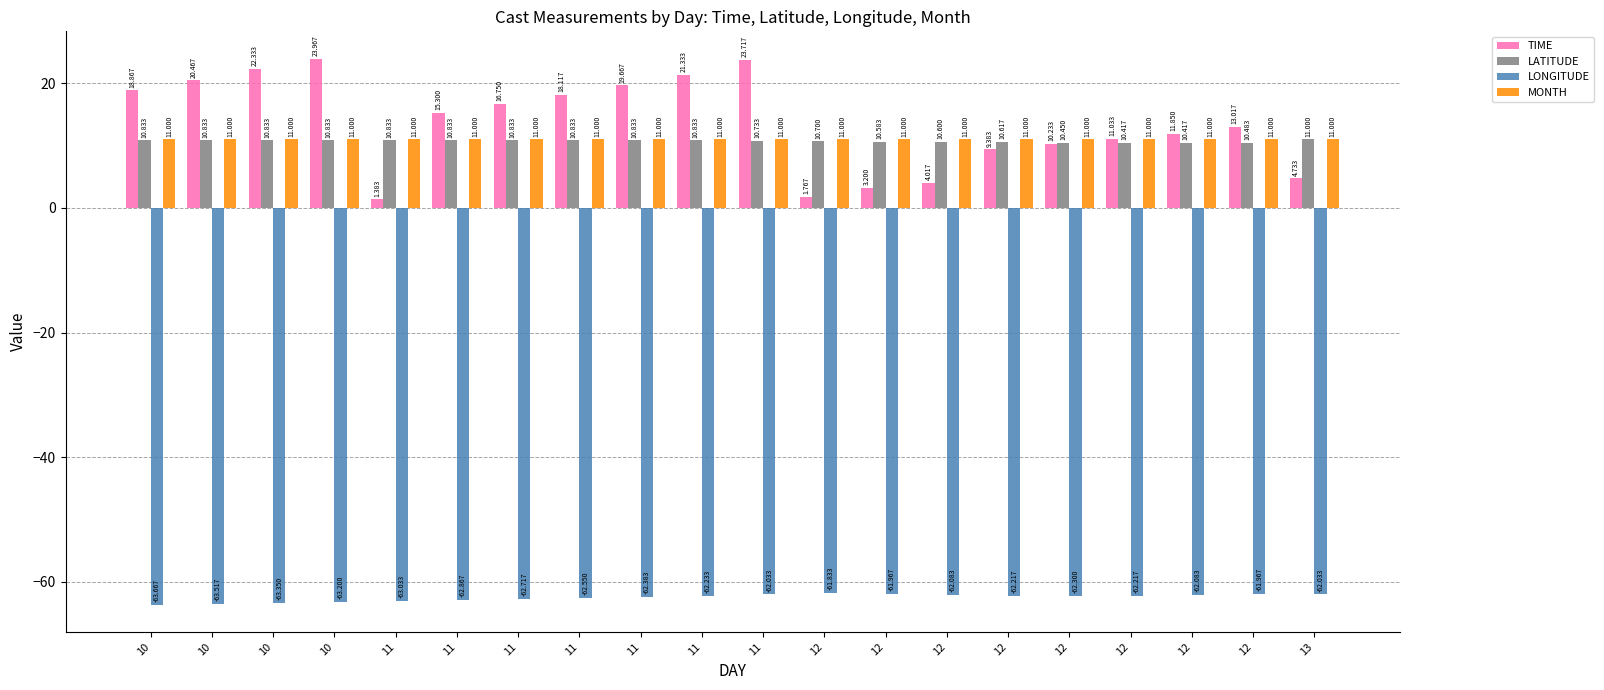

Which series has the widest spread of values?

TIME